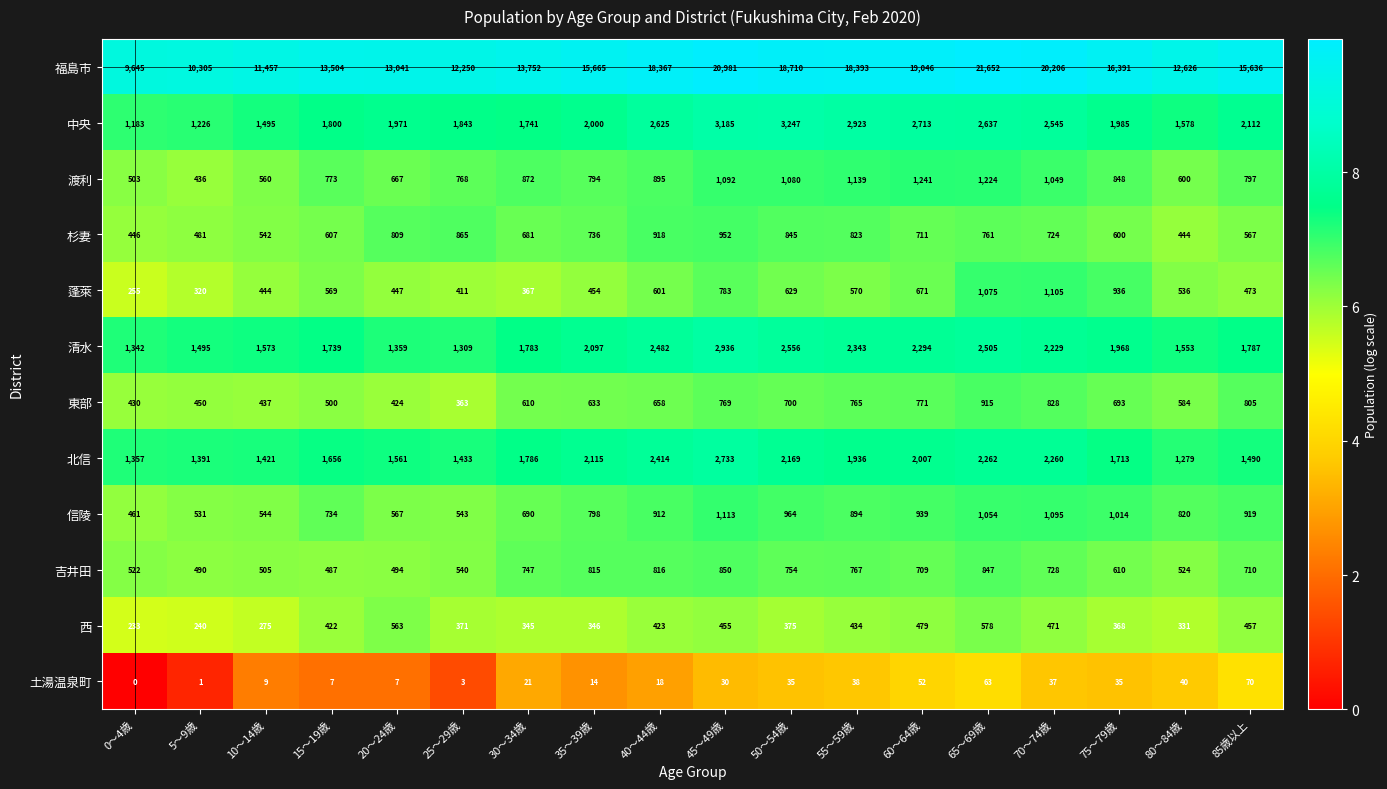

Which series changed the most between 40～44歳 and 65～69歳?

福島市